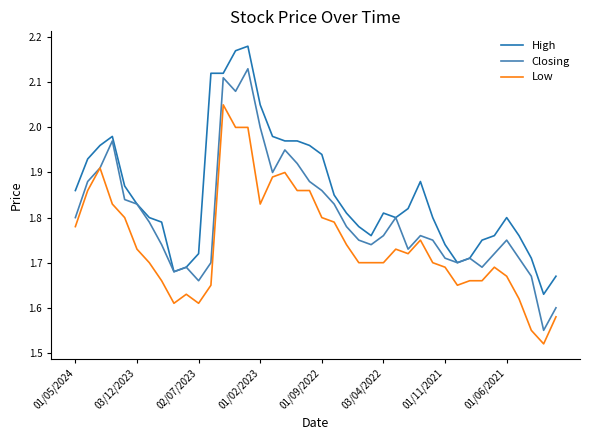

List the series in order of their overall mean, highest first.

High, Closing, Low